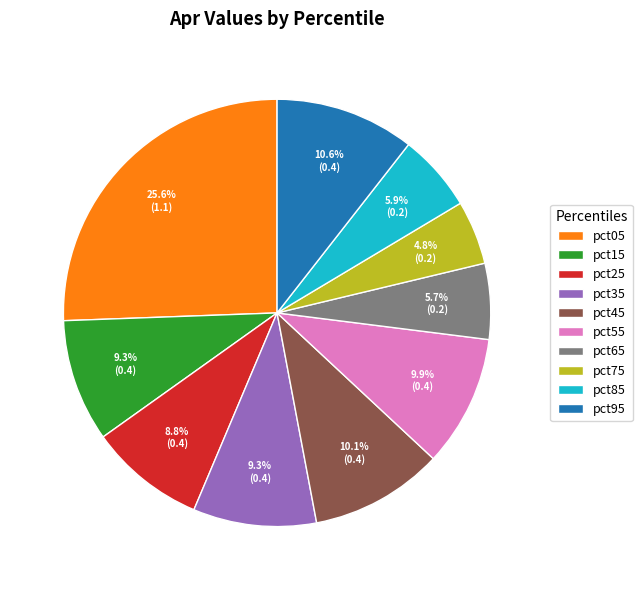

Is the sum of pct45 and pct65 greater than half?

No